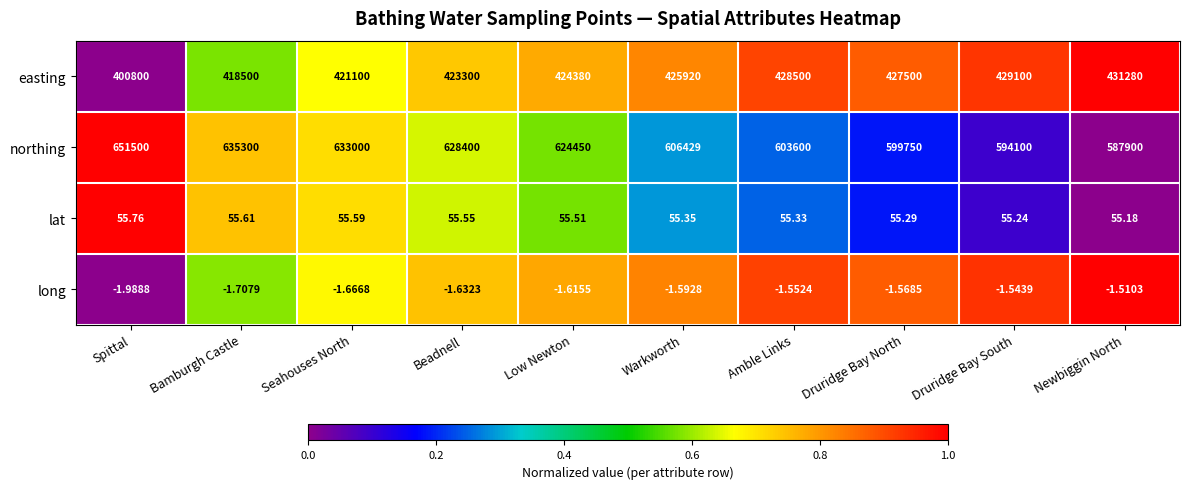

Which label corresponds to the smallest value in the chart?

Spittal